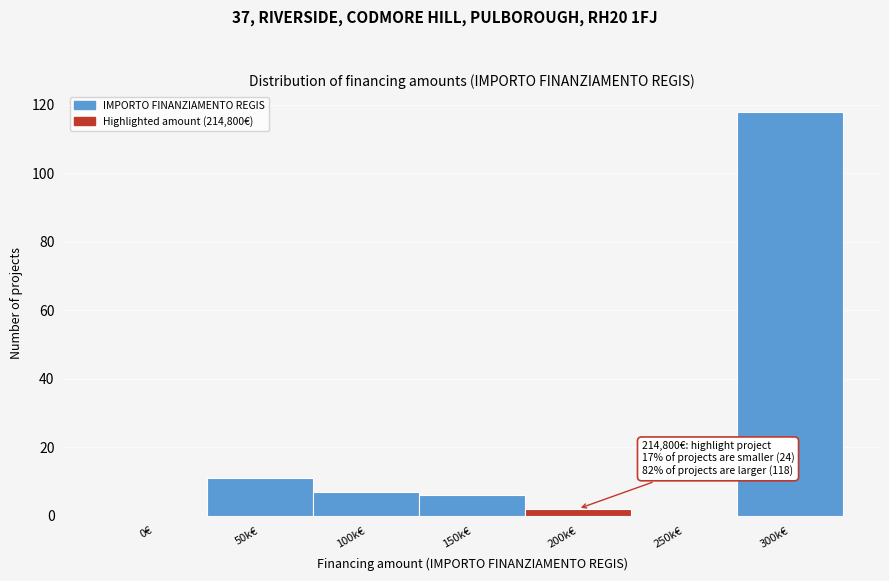

Reading left to right, what are all the values shown in this chart?

0€=0	50k€=11	100k€=7	150k€=6	200k€=2	250k€=0	300k€=118